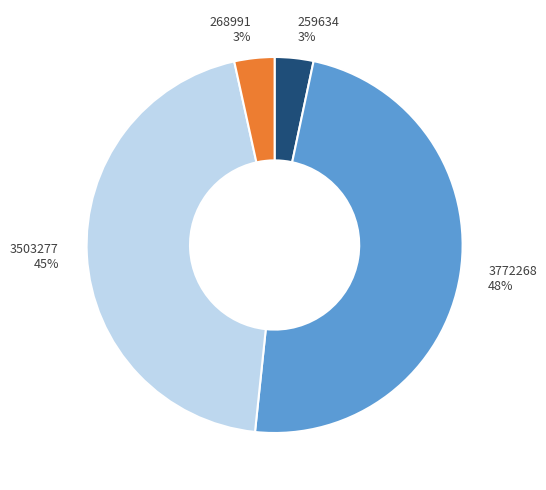

To the nearest percent, what percentage of the pie is 3503277?

45%